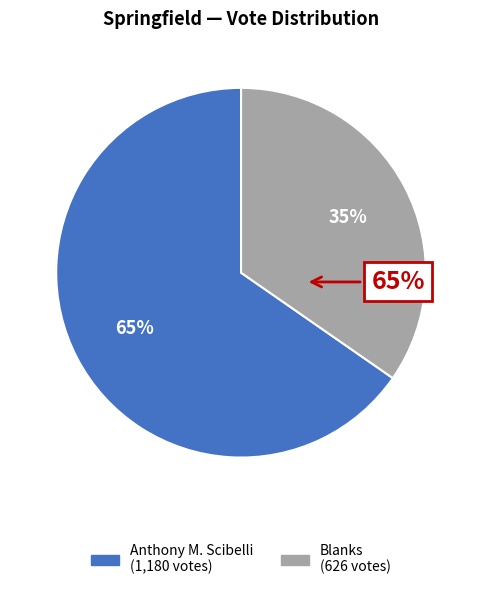

Does any single category account for the majority?

Yes